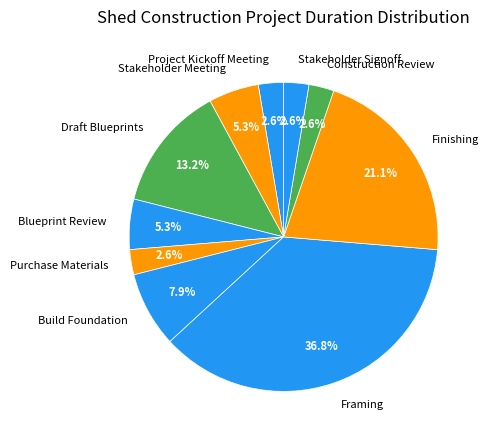

What percentage is the Stakeholder Meeting slice, to the nearest percent?

5%